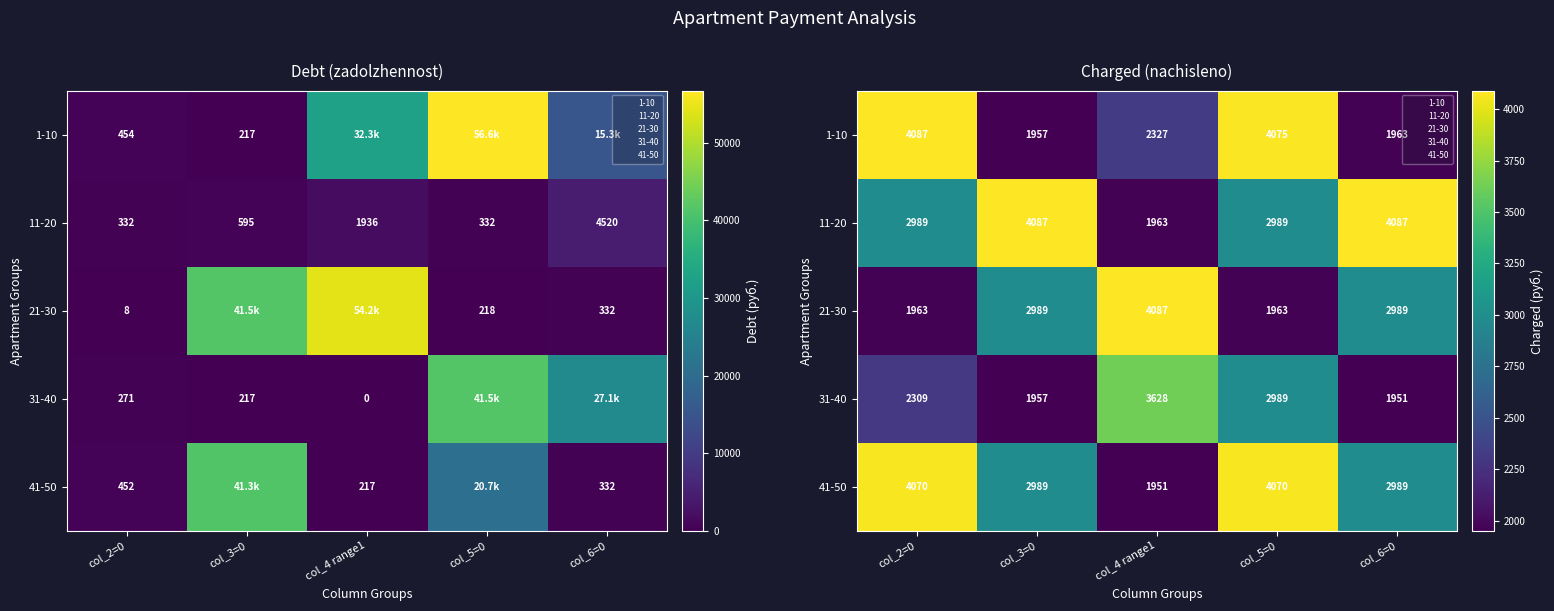

What is the spread (max minus min) of values at col_4 range1?

2136.2